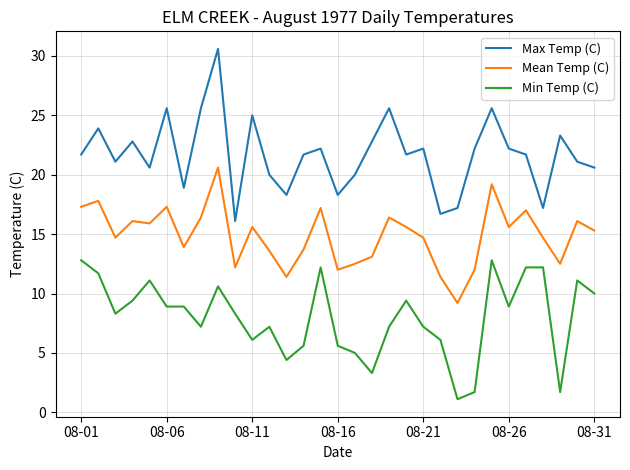

What is the minimum value for Mean Temp (C)?

9.2